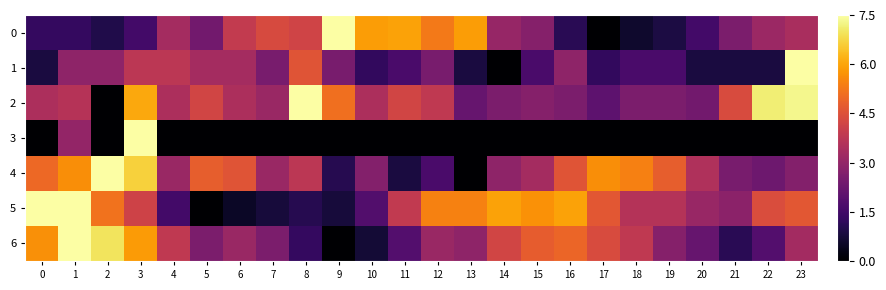

Which category has the lowest value across all series?

17